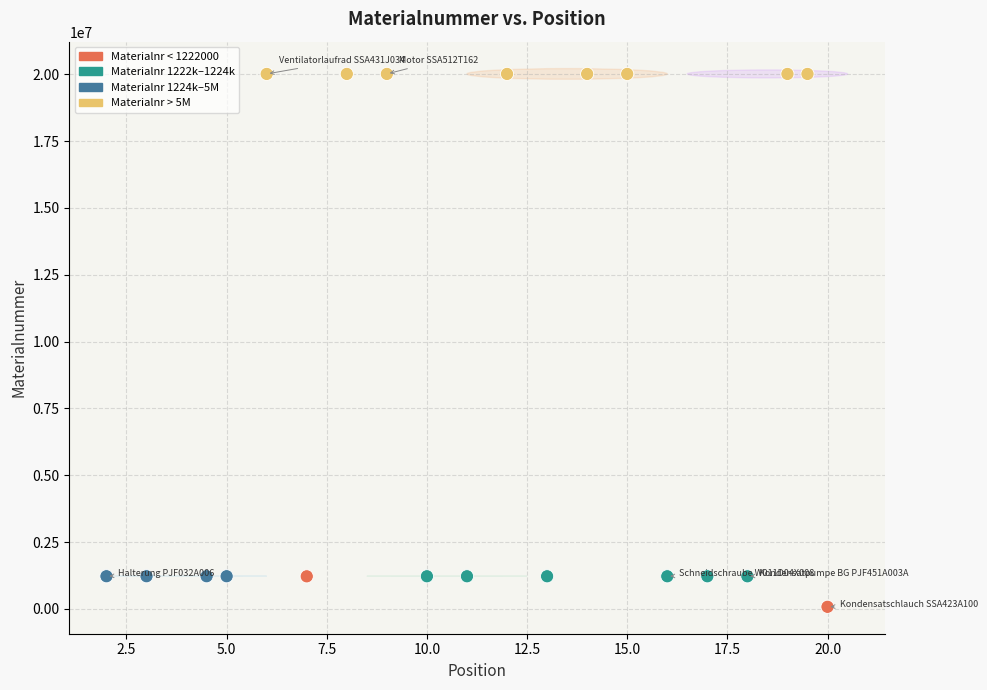

What is the range of Y values (max minus min)?

19933553